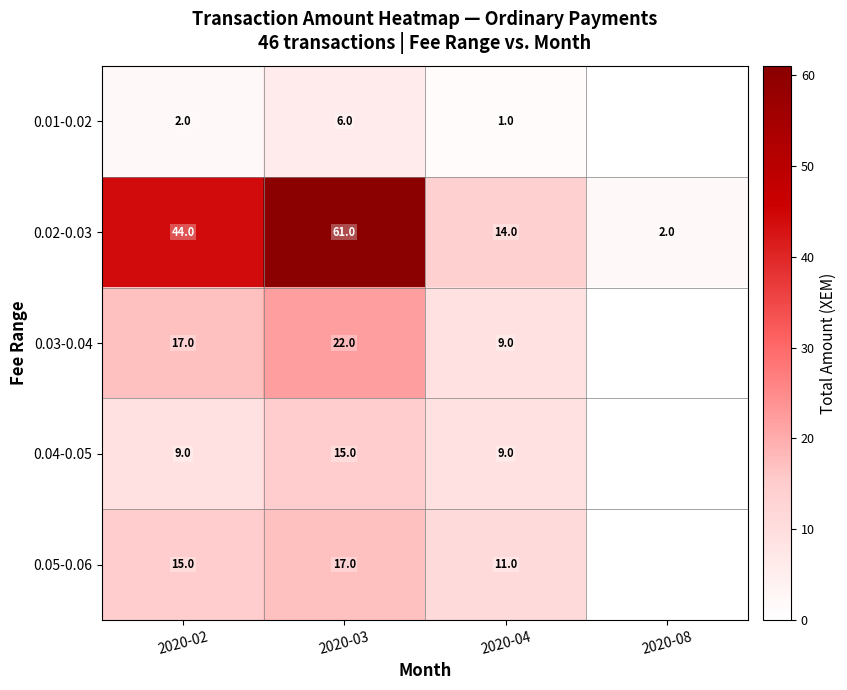

Which series changed the most between 2020-02 and 2020-04?

0.02-0.03